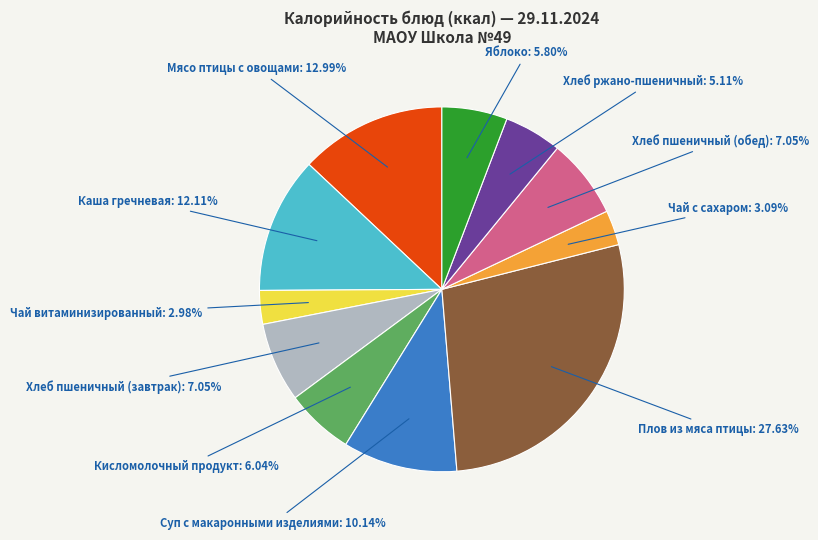

Does any single category account for the majority?

No